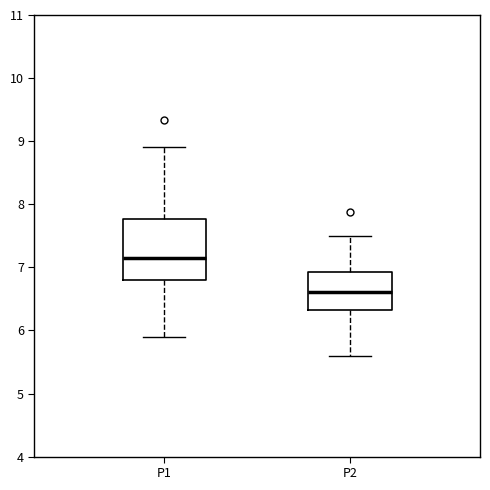

Reading left to right, transcribe this box plot: for each box, give where its median line is, the range the box spans, and where its two whiskers end, as read against the y-axis. The values are not printed on the chart, so give them approximately, as read against the axis.

P1: median 7.2, box 6.8 to 7.8, whiskers 5.9 to 8.9
P2: median 6.6, box 6.3 to 6.9, whiskers 5.6 to 7.5